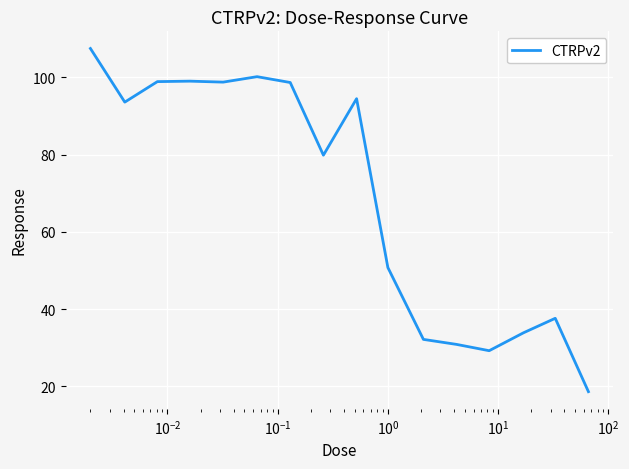

Count the number of categories in the chart.

16